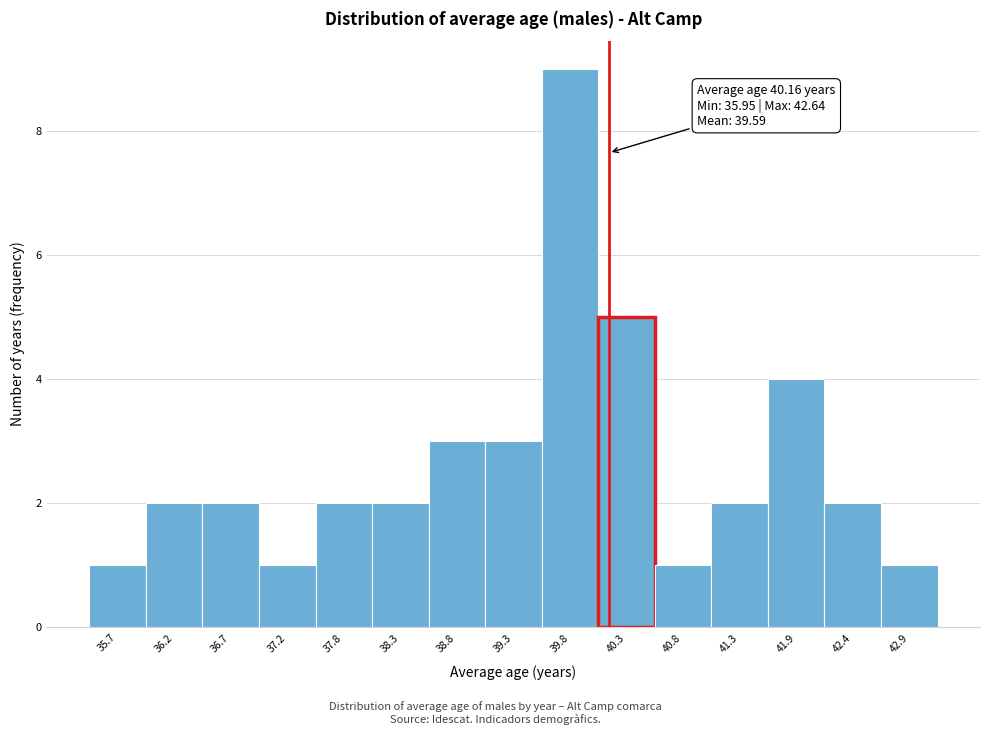

Over which range of the x-axis is the bar tallest?

39.6 to 40.1